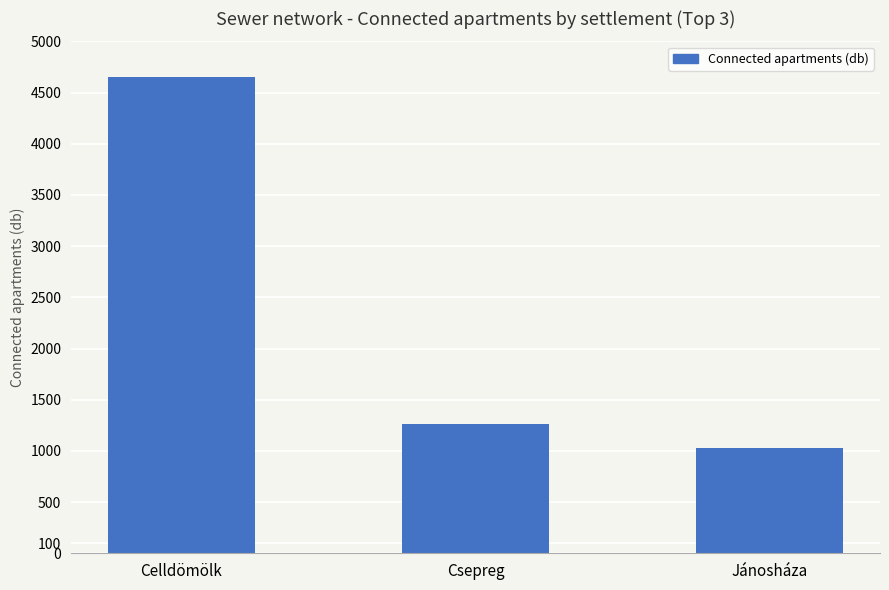

What is the value of the 3rd bar from the left?

1024